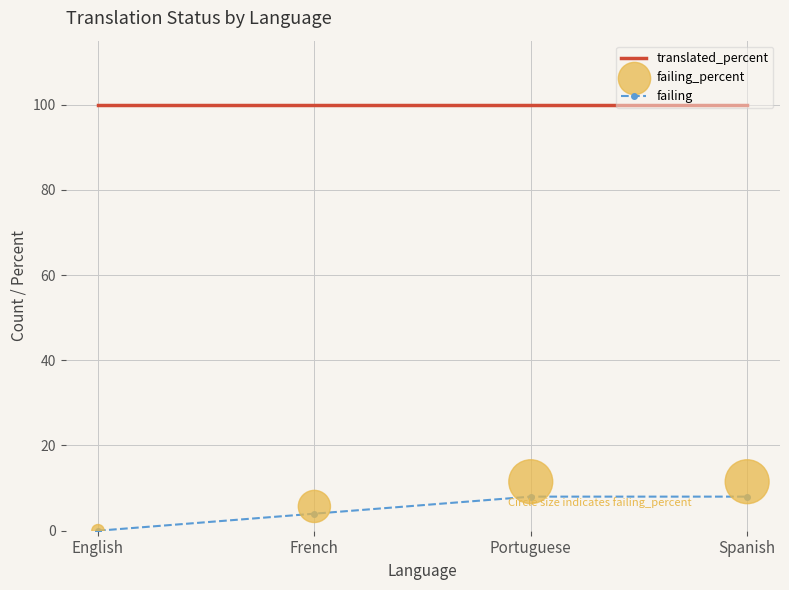

What are all the series names shown in the legend?

translated_percent, failing, failing_percent